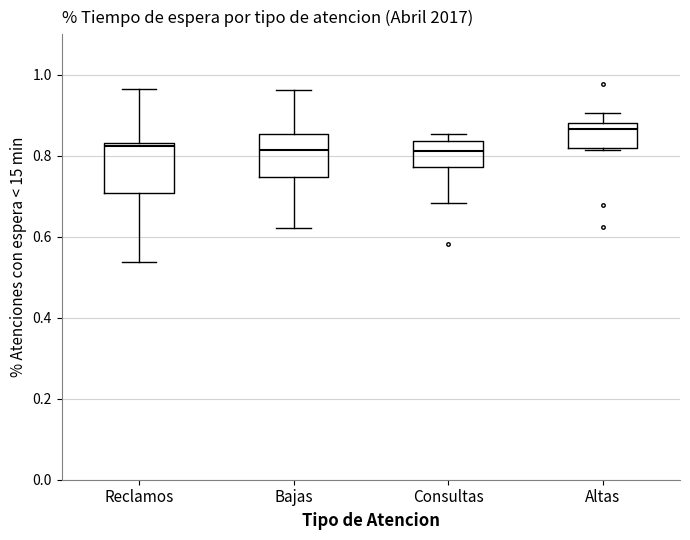

Which box has the highest median line?

Altas